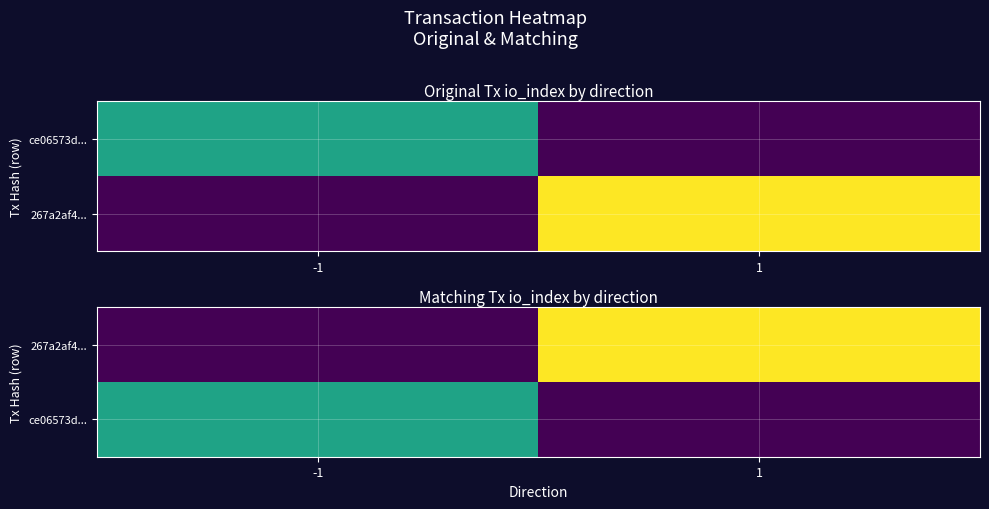

At how many categories does at least one series exceed 0?

2